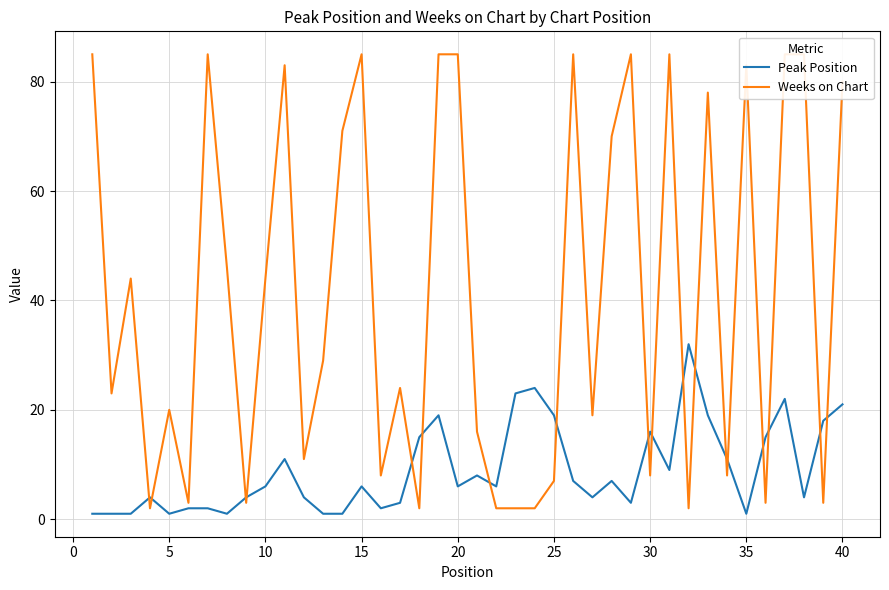

Which series has the widest spread of values?

Weeks on Chart